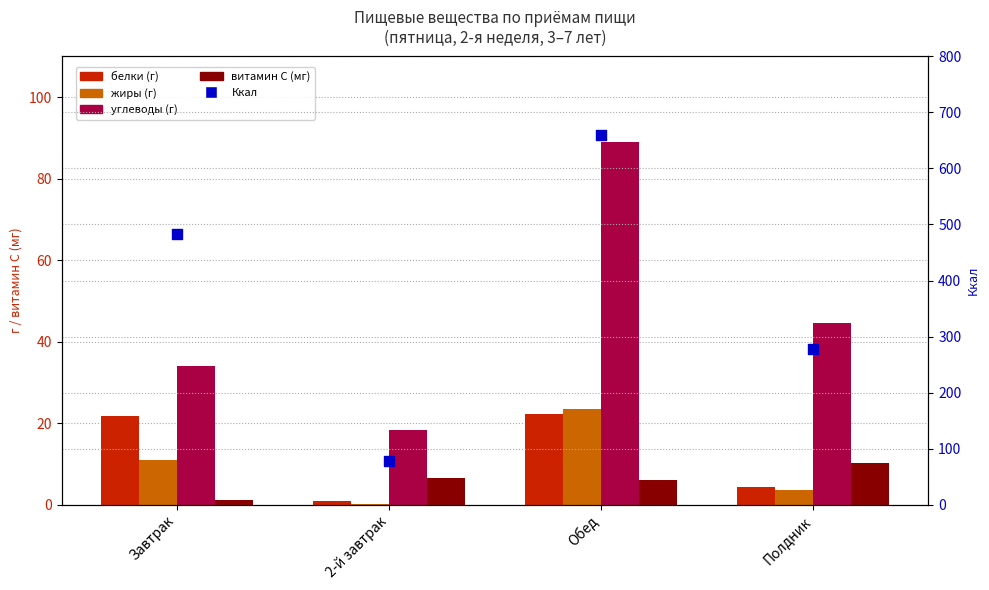

What are all the series names shown in the legend?

белки, жиры, углеводы, витамин С, Ккал